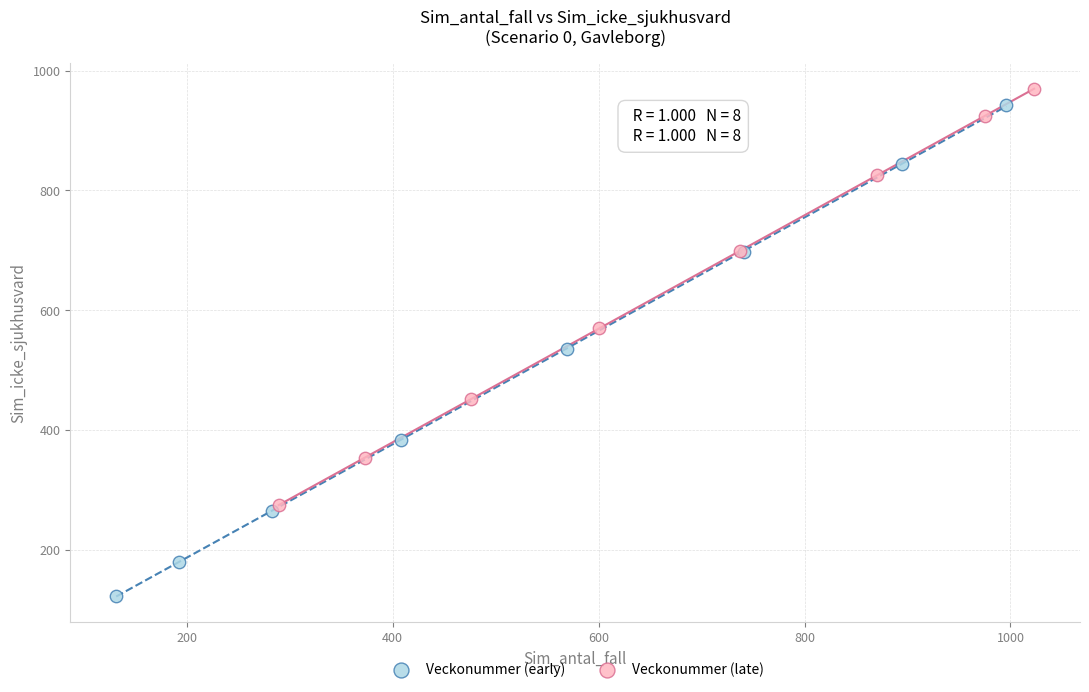

Which series reaches the minimum Y coordinate?

Veckonummer (early)